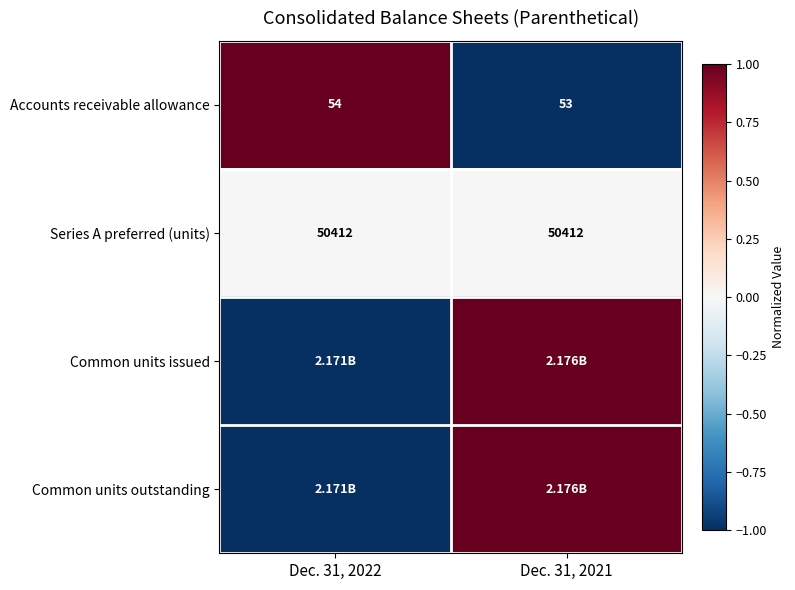

What is the approximate value of Common units issued at Dec. 31, 2022?

-1